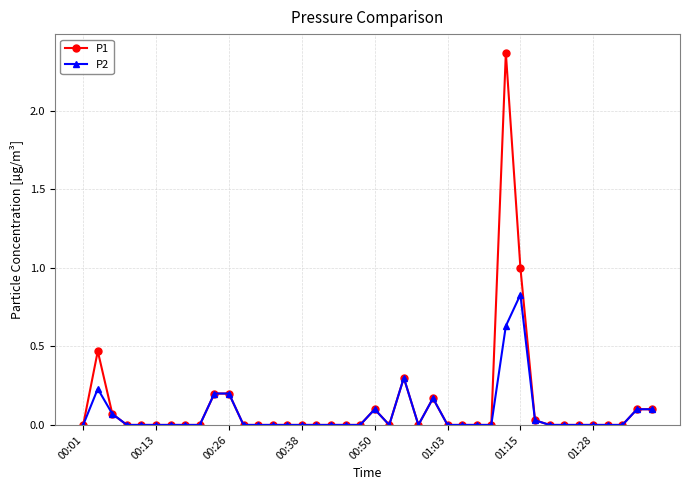

List the series in order of their peak value, highest first.

P1, P2